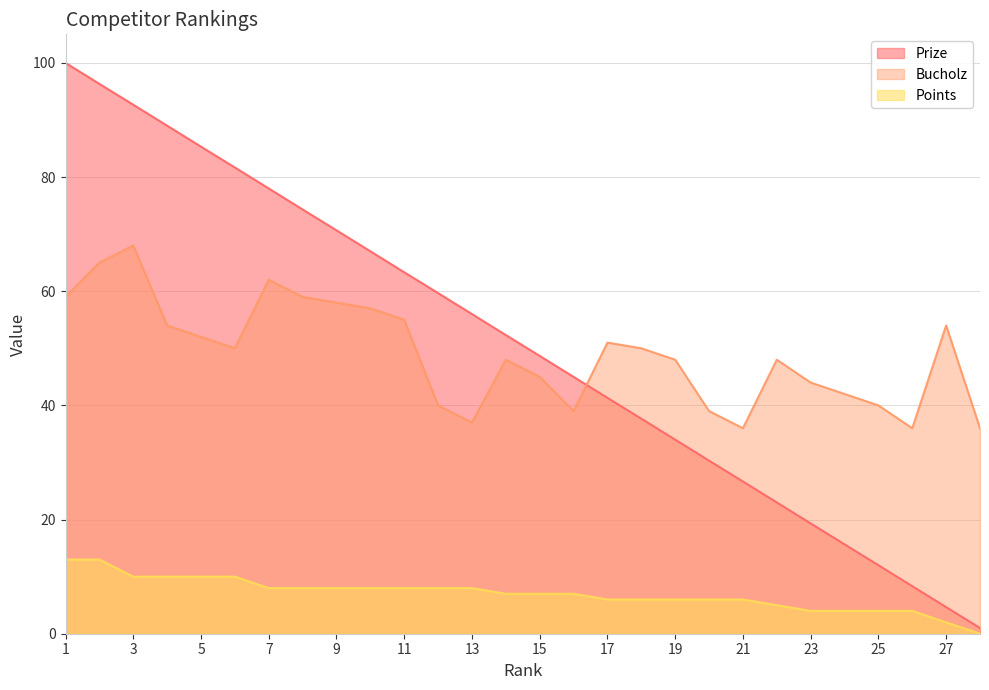

What is the highest value of the Bucholz series?

68.0